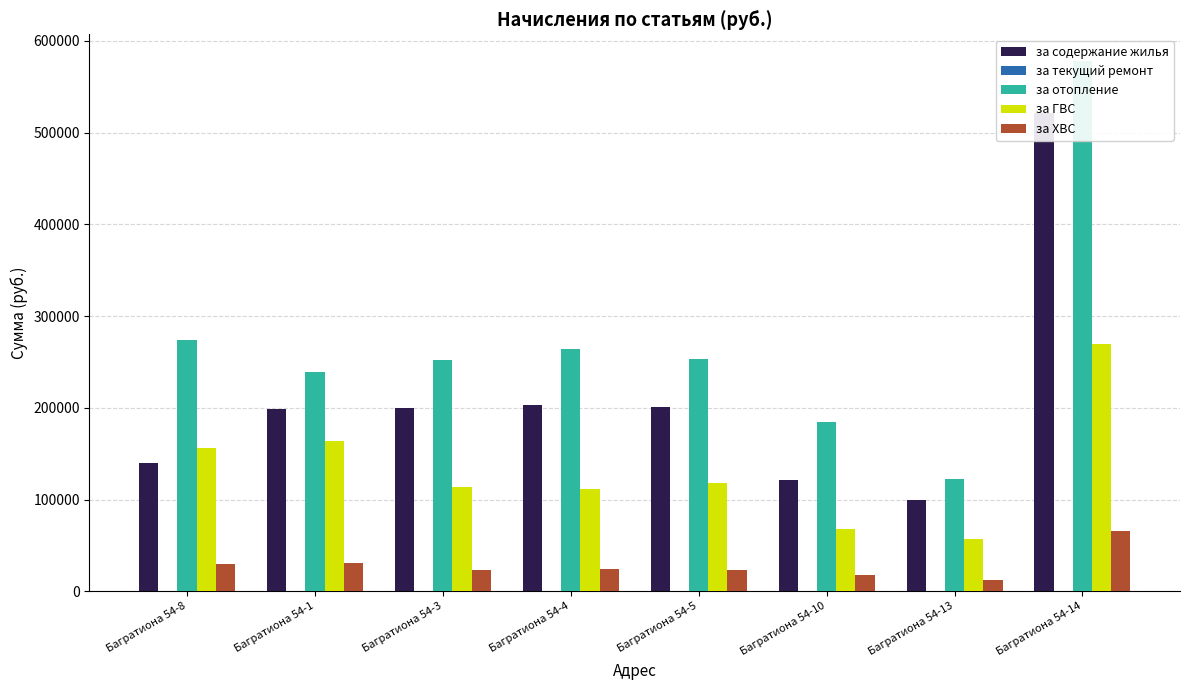

Rank the series at Багратиона 54-1 from highest to lowest value.

за отопление, за содержание жилья, за ГВС, за ХВС, за текущий ремонт